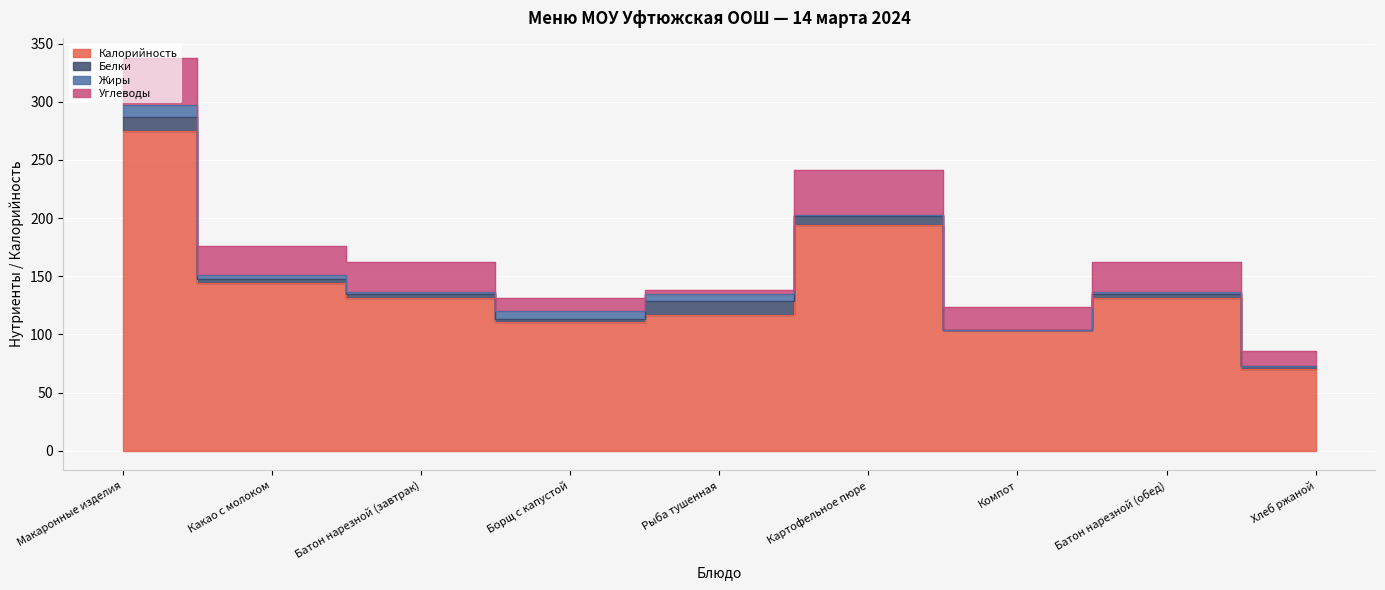

What is the difference between the maximum and minimum values in the Жиры series?

10.1